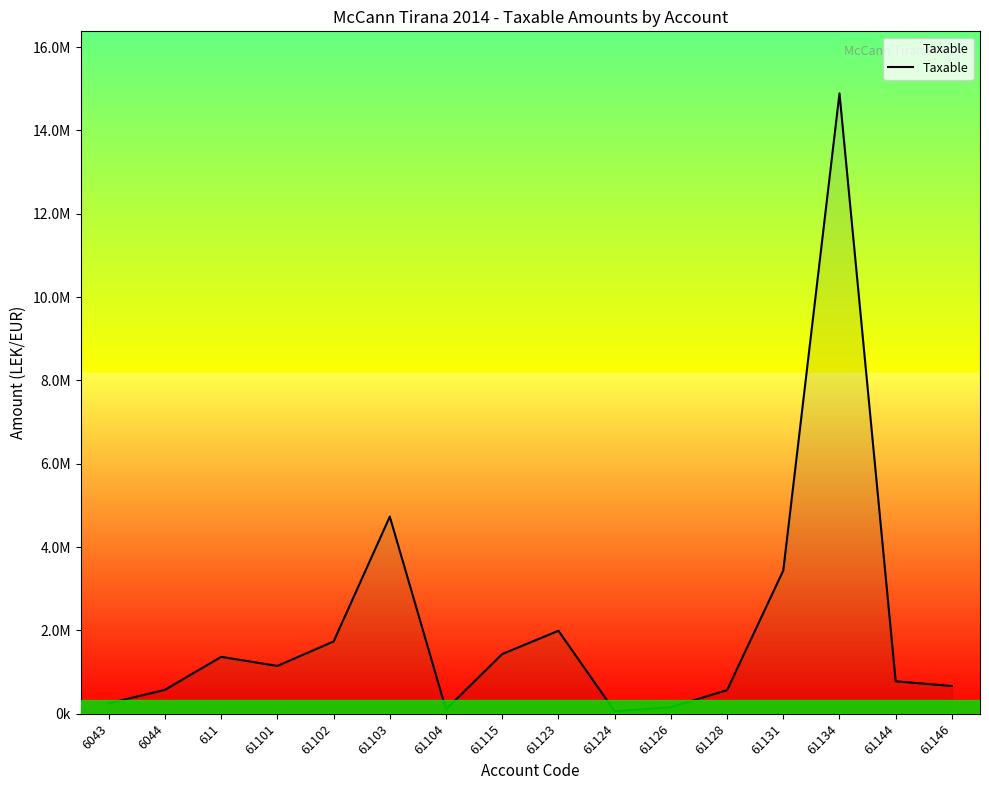

Is this an area chart (filled region under the line)?

Yes